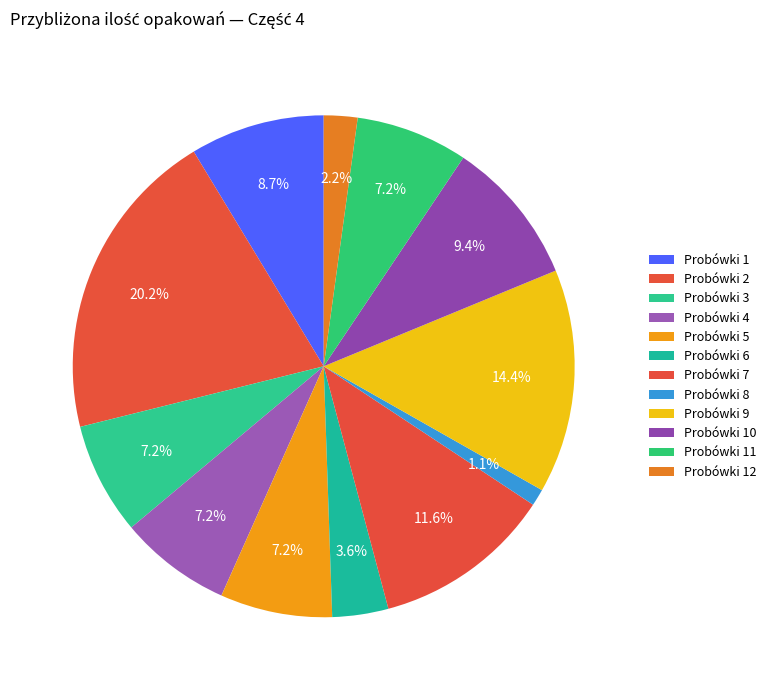

How many slices are in this pie chart?

12